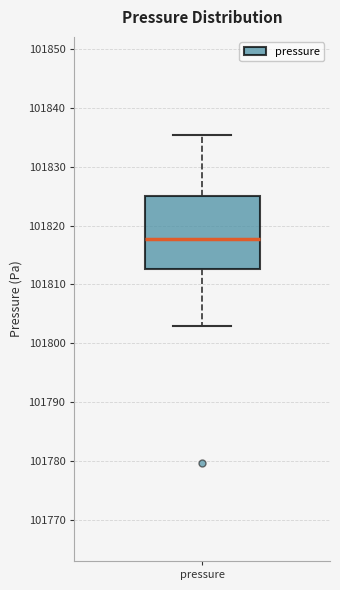

Where is the upper edge of the box for pressure on the y-axis? The values are not printed on the chart, so give them approximately, as read against the axis.

101825